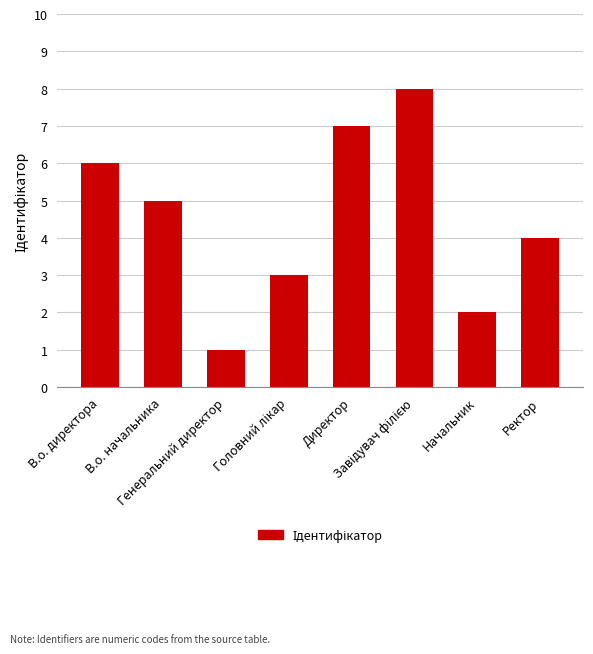

What is the greatest value displayed?

8